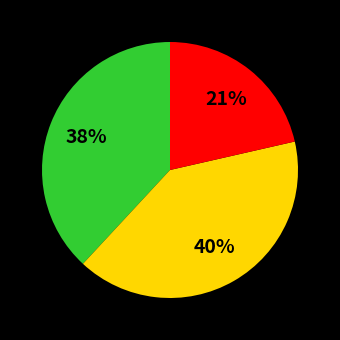

Does any single category account for the majority?

No